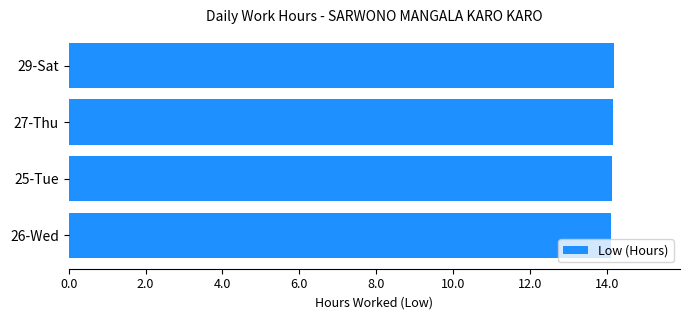

What is the sum of the values at 27-Thu and 29-Sat?

28.3